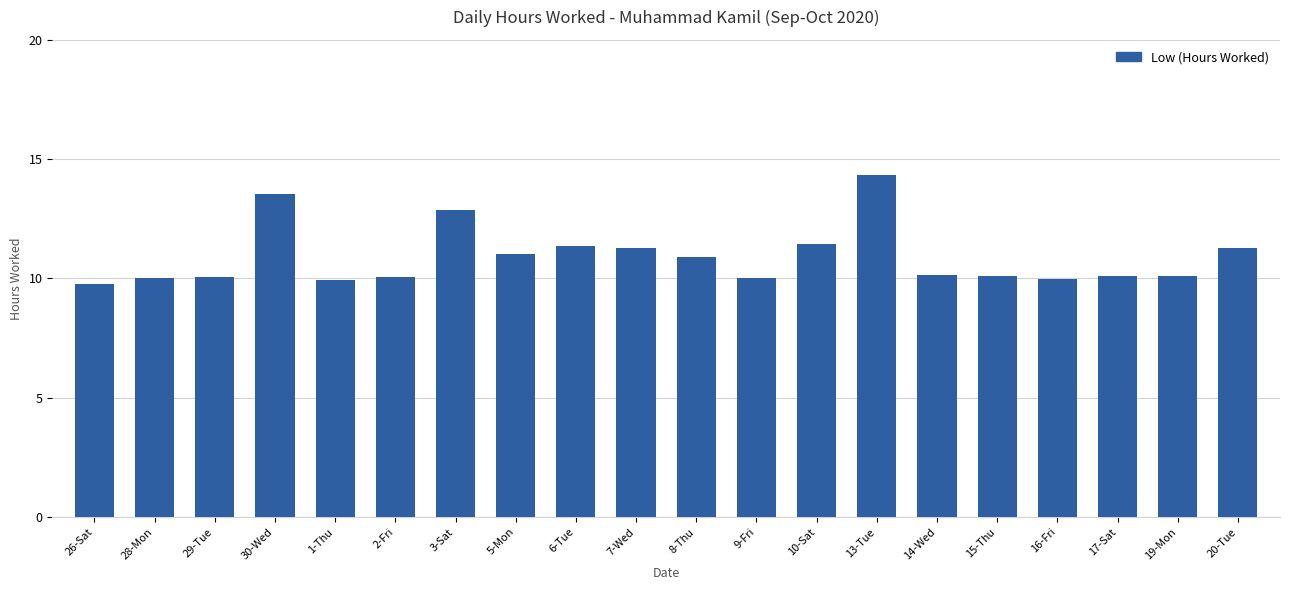

Are the bars horizontal?

No